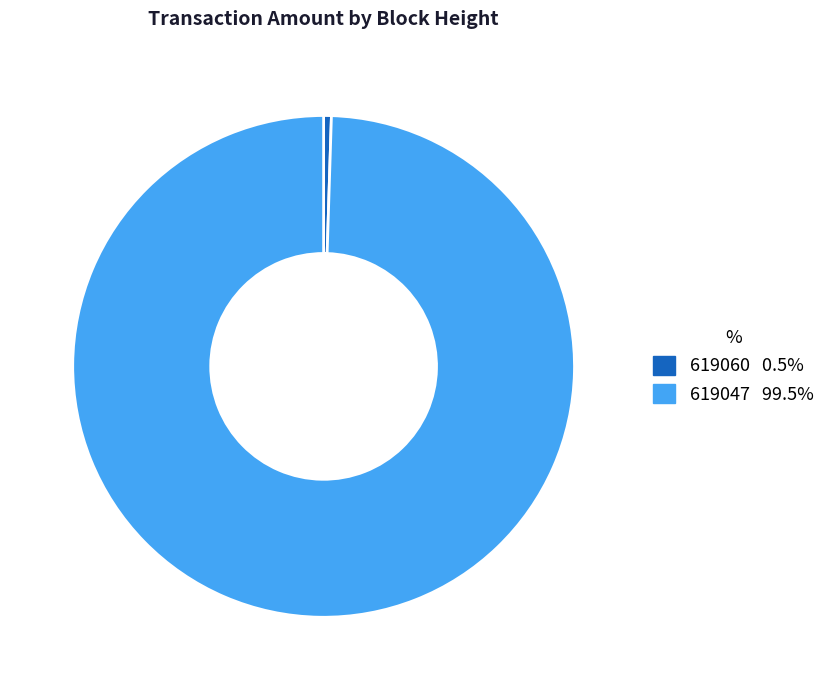

How many slices are in this pie chart?

2